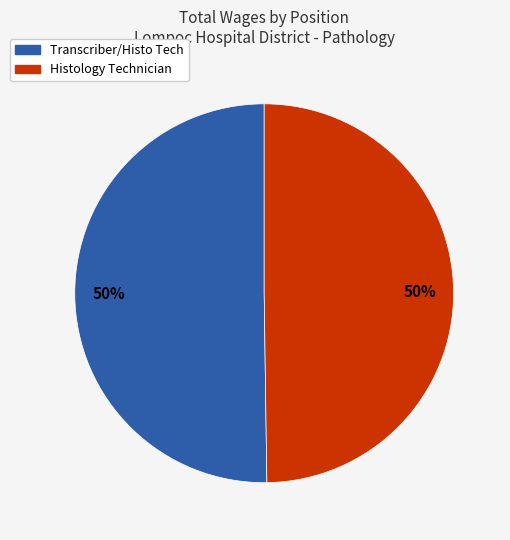

Combined, do Transcriber/Histo Tech and Histology Technician account for over 50%?

Yes